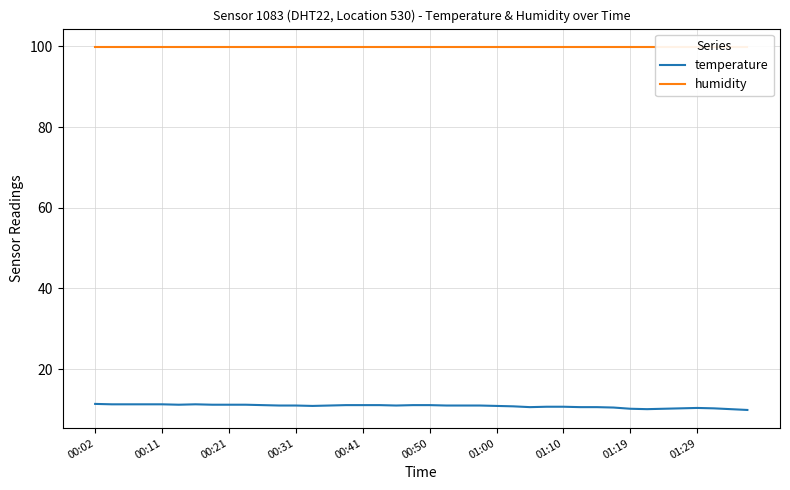

What is the value of the temperature point at the 16th from the left?

11.1